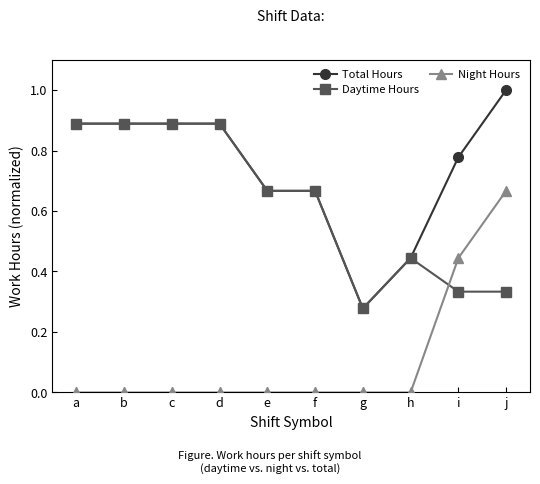

The Night Hours series shows 0.0 at g. True or false?

True